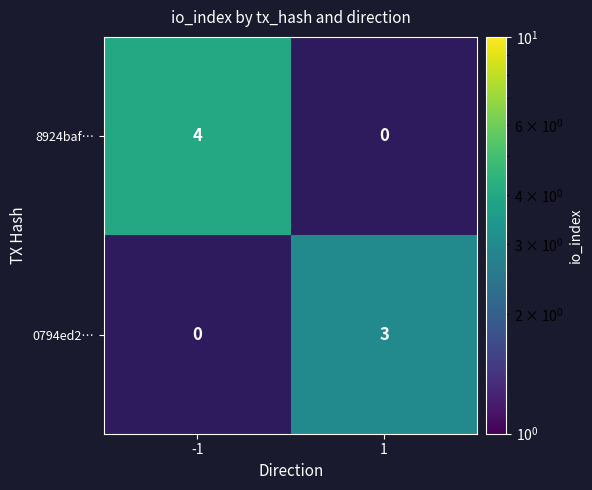

At how many categories does at least one series exceed 2?

2